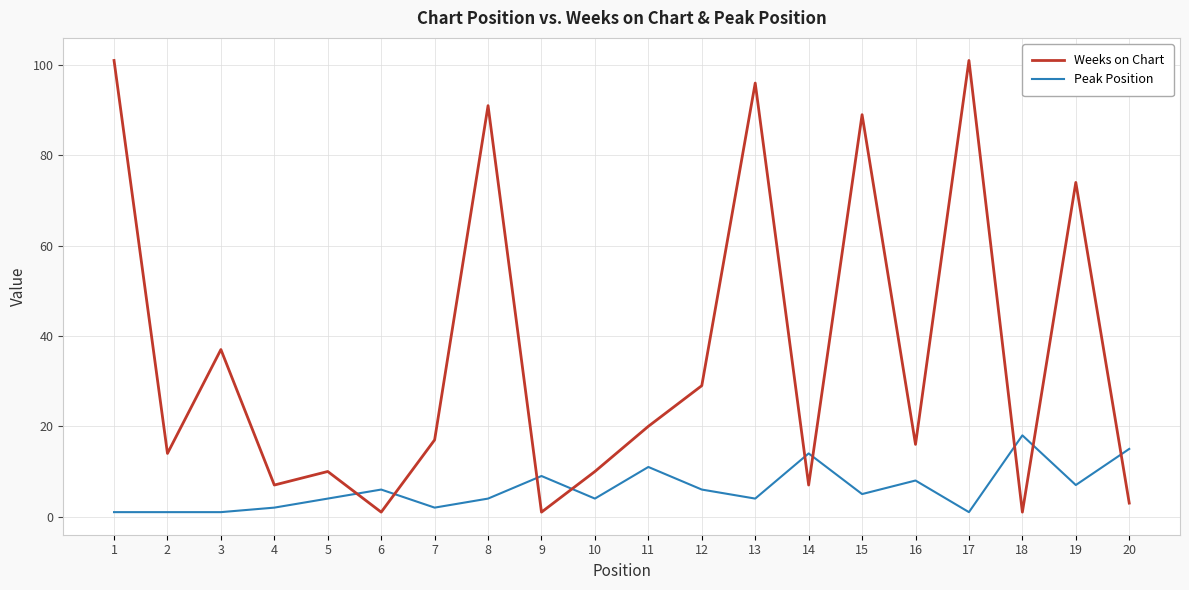

Which series ends up on top after the final intersection of Weeks on Chart and Peak Position?

Peak Position